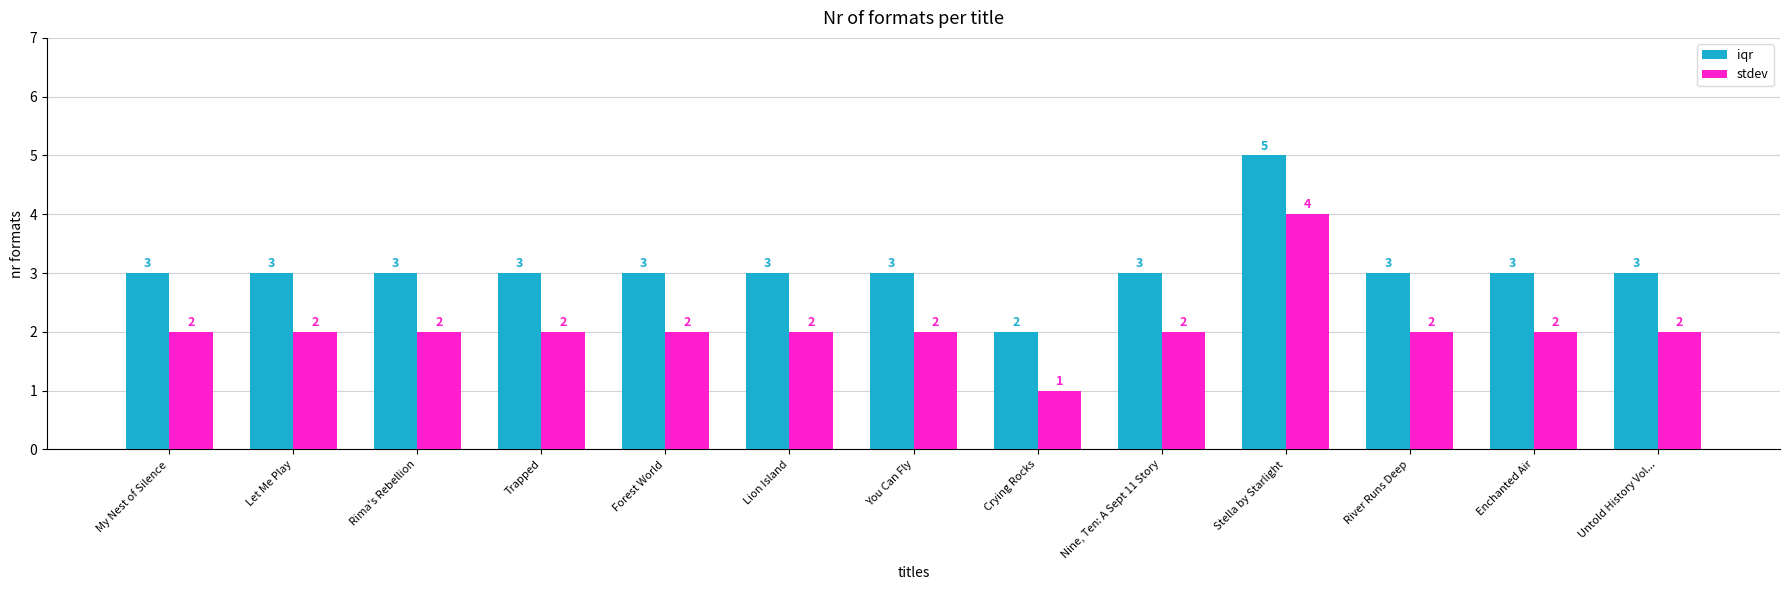

List the series in order of their peak value, lowest first.

stdev, iqr